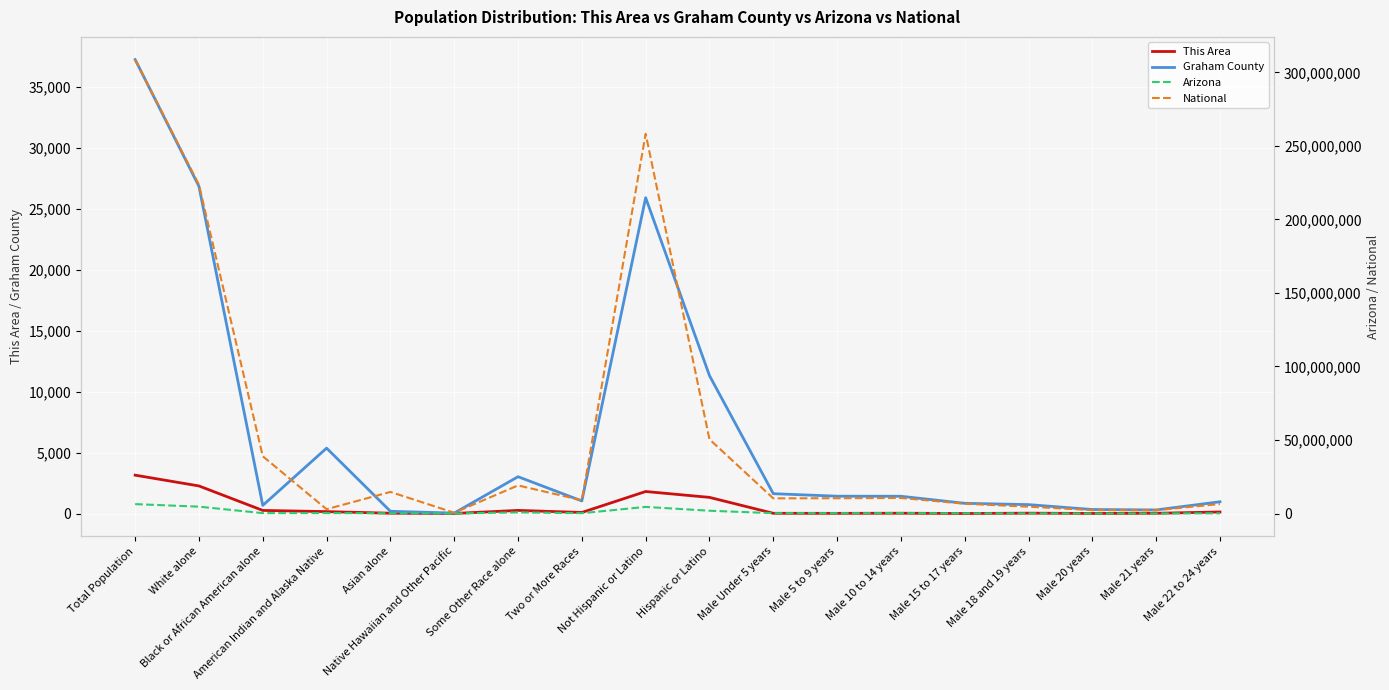

What is the maximum value shown in the chart?

308745538